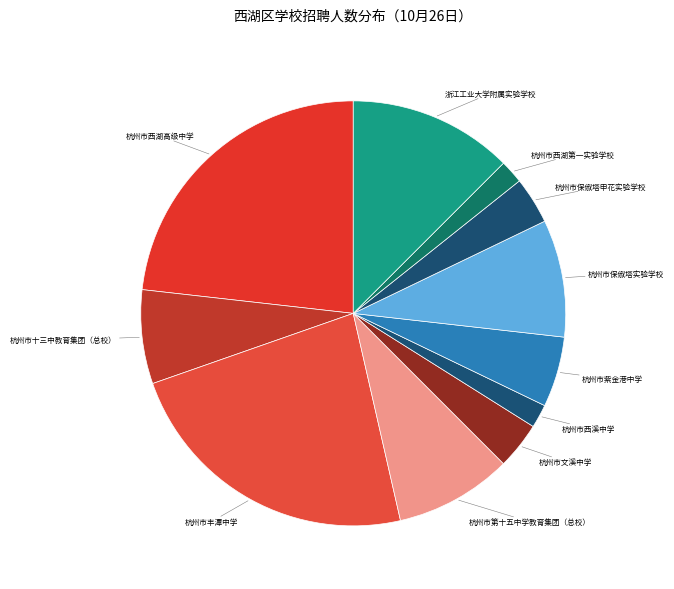

How many slices are in this pie chart?

11